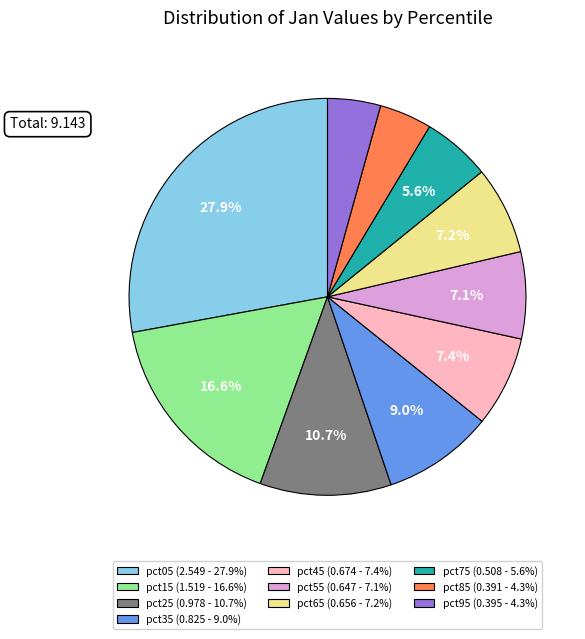

True or false: pct65 accounts for 1% of the total.

False